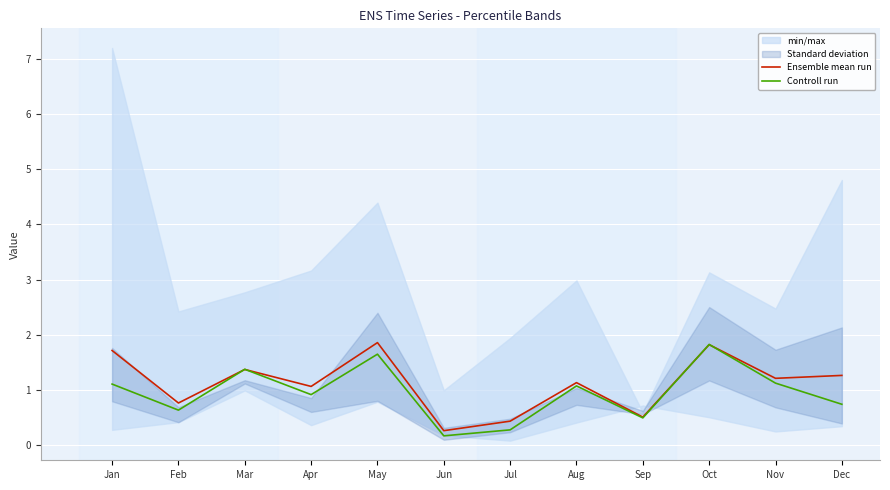

What is the difference between the second highest and minimum values in the Ensemble mean run series?

1.6